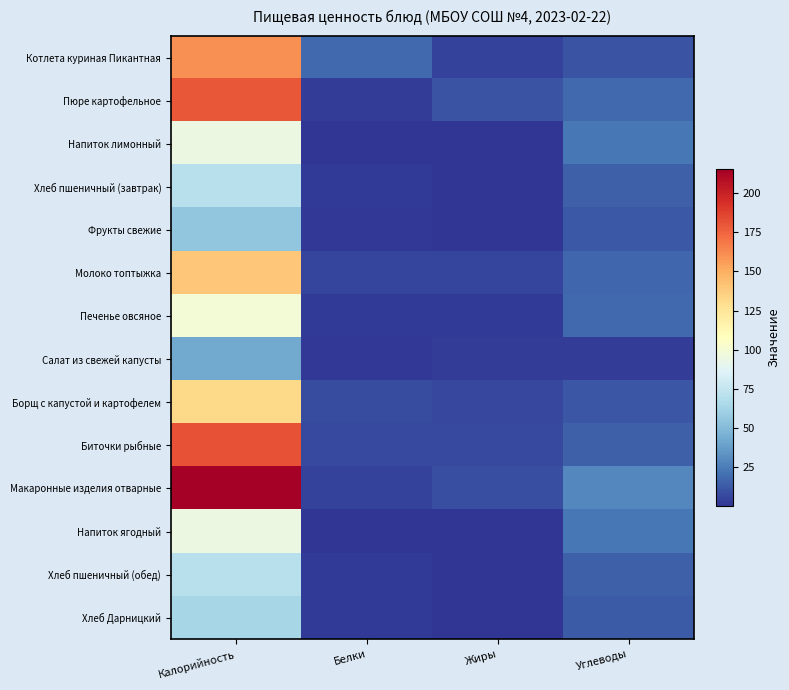

Reading left to right, transcribe all the data shown in this chart.

Котлета куриная Пикантная: Калорийность=160.7	Белки=18.1	Жиры=5.0	Углеводы=10.9
Пюре картофельное: Калорийность=179.4	Белки=3.0	Жиры=10.6	Углеводы=18.1
Напиток лимонный: Калорийность=94.8	Белки=0.2	Жиры=0.0	Углеводы=23.4
Хлеб пшеничный (завтрак): Калорийность=70.5	Белки=2.3	Жиры=0.2	Углеводы=14.8
Фрукты свежие: Калорийность=55.5	Белки=1.3	Жиры=0.3	Углеводы=11.9
Молоко топтыжка: Калорийность=140.1	Белки=5.5	Жиры=5.6	Углеводы=17.1
Печенье овсяное: Калорийность=99.2	Белки=2.5	Жиры=2.4	Углеводы=18.1
Салат из свежей капусты: Калорийность=42.2	Белки=0.9	Жиры=2.9	Углеводы=3.0
Борщ с капустой и картофелем: Калорийность=131.4	Белки=8.0	Жиры=6.0	Углеводы=11.3
Биточки рыбные: Калорийность=181.6	Белки=7.3	Жиры=7.6	Углеводы=14.5
Макаронные изделия отварные: Калорийность=215.4	Белки=4.9	Жиры=8.9	Углеводы=28.9
Напиток ягодный: Калорийность=94.5	Белки=0.1	Жиры=0.1	Углеводы=23.3
Хлеб пшеничный (обед): Калорийность=70.5	Белки=2.3	Жиры=0.2	Углеводы=14.8
Хлеб Дарницкий: Калорийность=63.6	Белки=2.0	Жиры=0.3	Углеводы=13.2